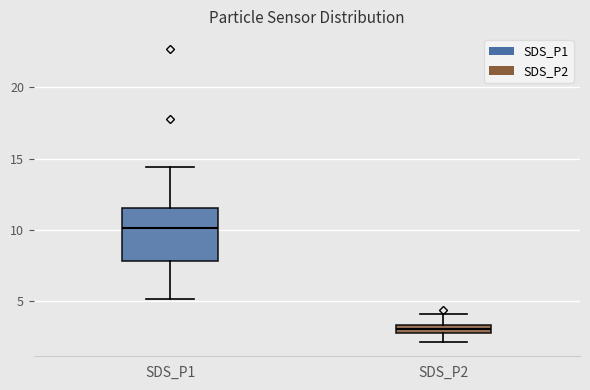

Which box is the tallest, from its lower edge to its upper edge?

SDS_P1